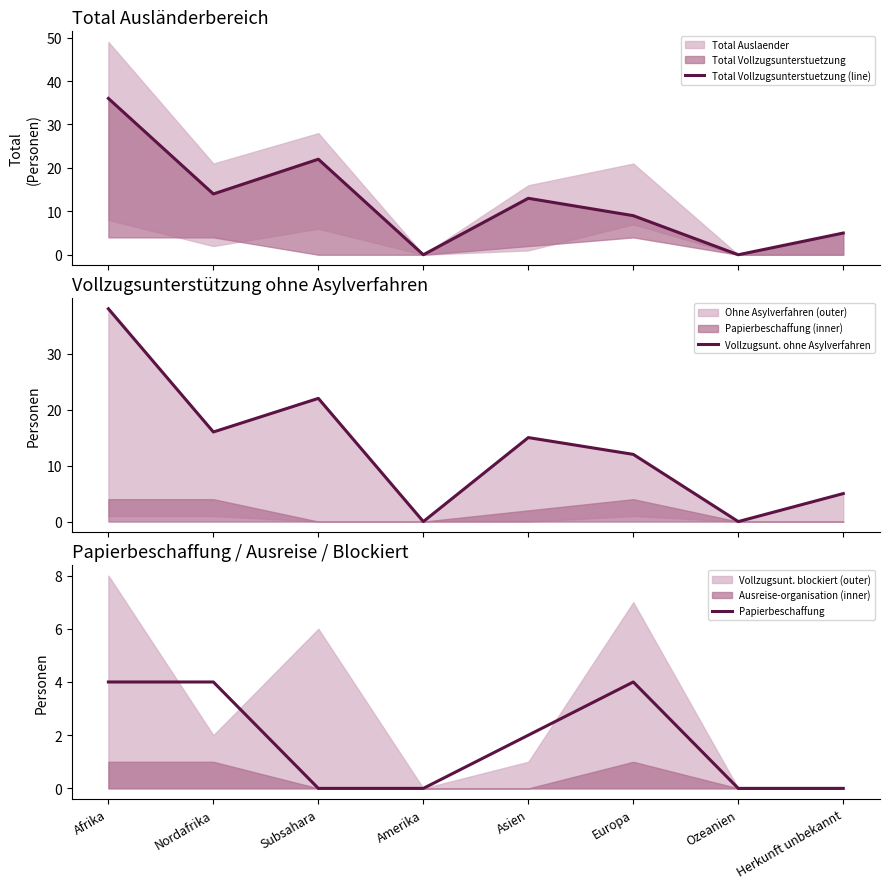

Which series has the largest range (max minus min)?

Vollzugsunt. ohne Asylverfahren